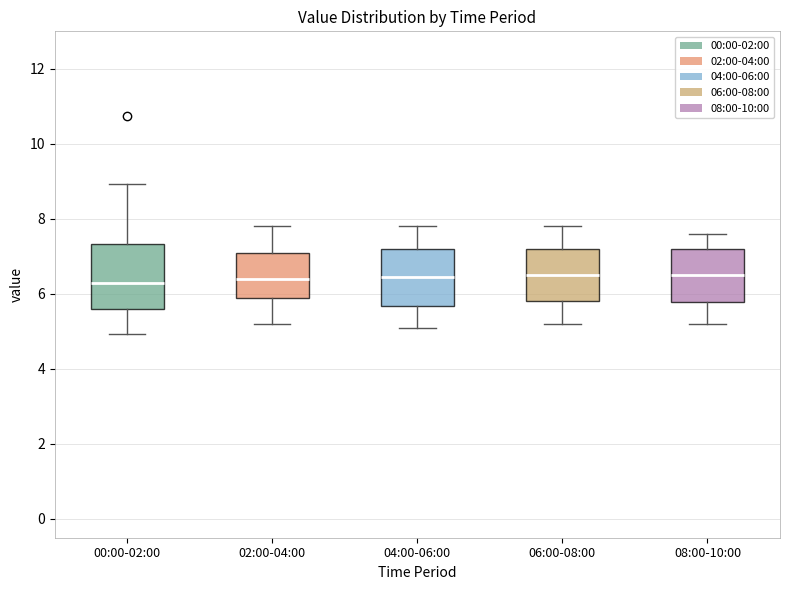

Reading left to right, transcribe this box plot: for each box, give where its median line is, the range the box spans, and where its two whiskers end, as read against the y-axis. The values are not printed on the chart, so give them approximately, as read against the axis.

00:00-02:00: median 6.4, box 5.6 to 7.4, whiskers 5.0 to 9.0
02:00-04:00: median 6.4, box 5.8 to 7.2, whiskers 5.2 to 7.8
04:00-06:00: median 6.4, box 5.6 to 7.2, whiskers 5.2 to 7.8
06:00-08:00: median 6.6, box 5.8 to 7.2, whiskers 5.2 to 7.8
08:00-10:00: median 6.6, box 5.8 to 7.2, whiskers 5.2 to 7.6